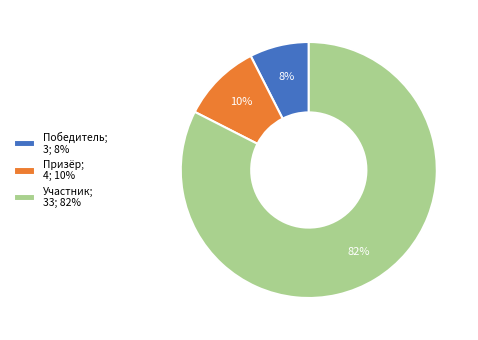

What is the smallest slice in the pie chart?

Победитель; 3; 8%